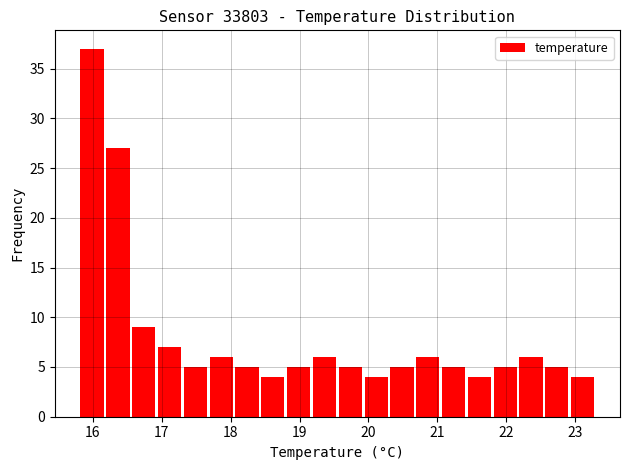

Read against the x-axis, roughly where is the centre of the tallest bar?

16.0